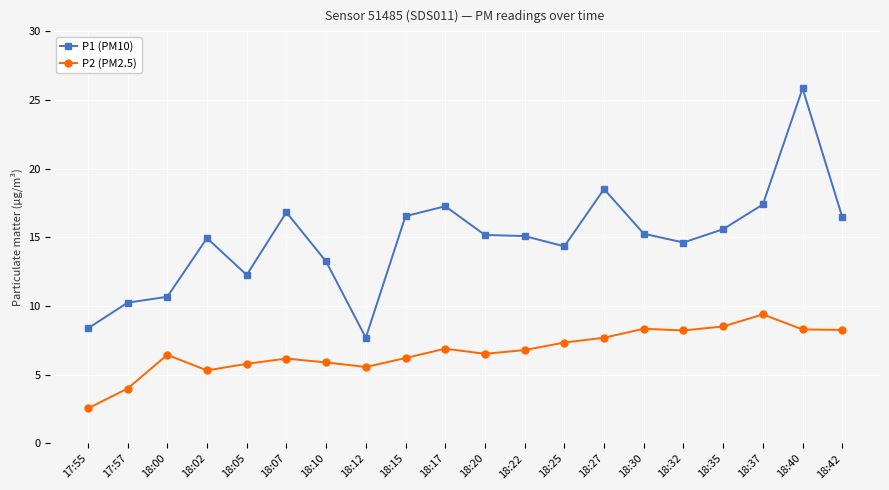

What is the difference between the P2 (PM2.5) values at 18:40 and 18:07?

2.1